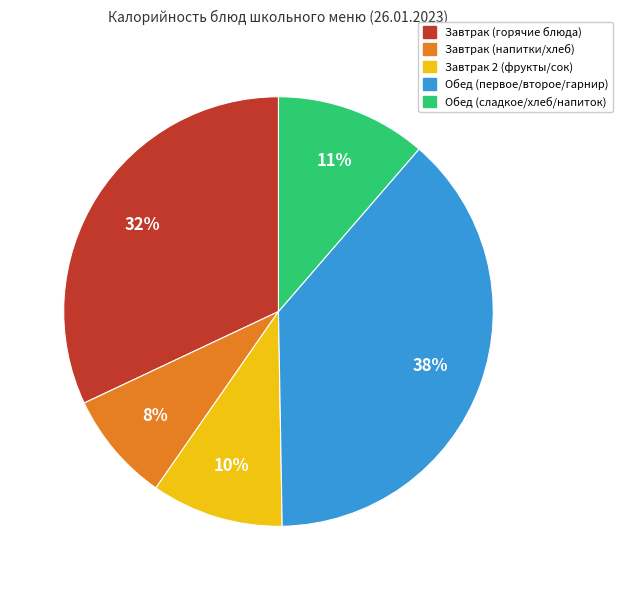

Count the number of slices in the pie.

5